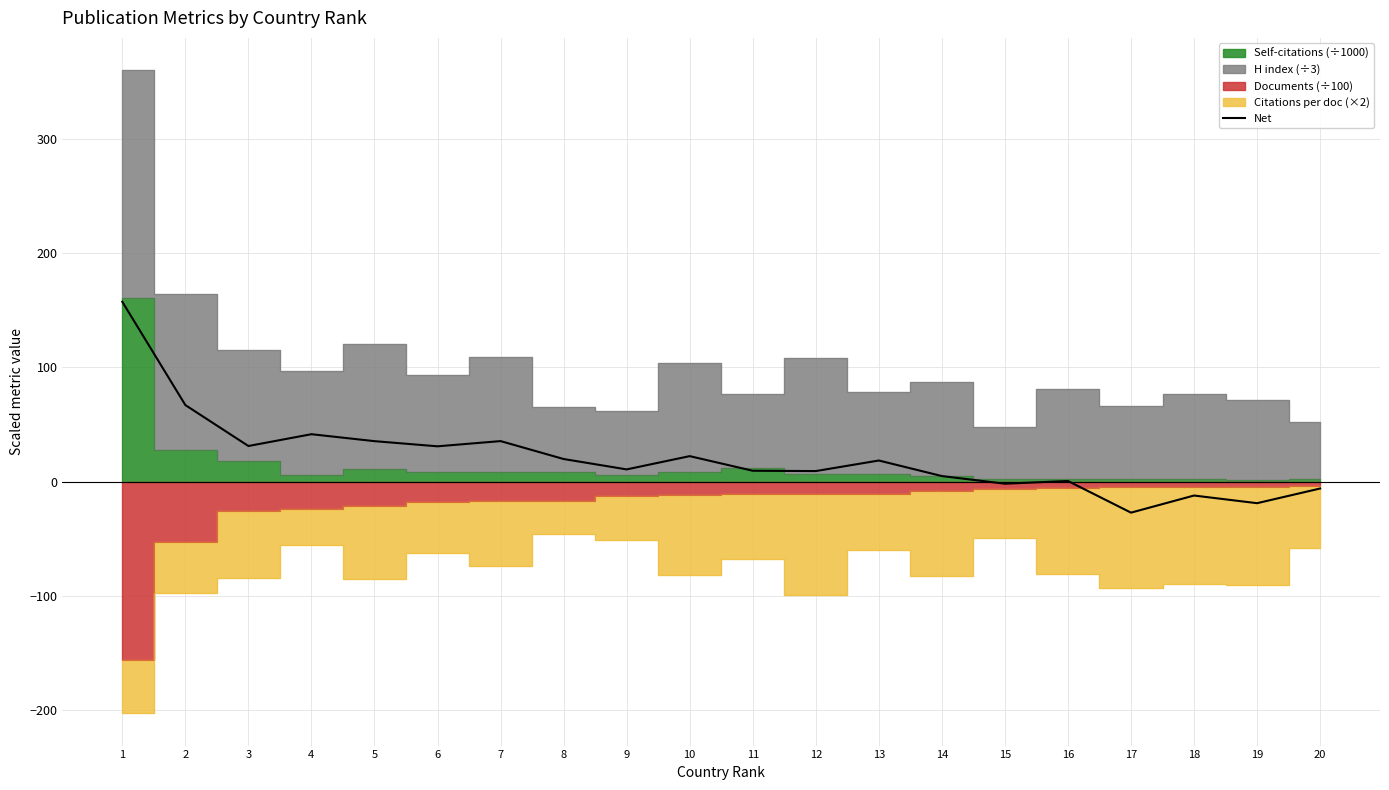

List the labels in order of value, largest first.

1, 2, 4, 7, 5, 3, 6, 10, 8, 13, 9, 11, 12, 14, 16, 15, 20, 18, 19, 17